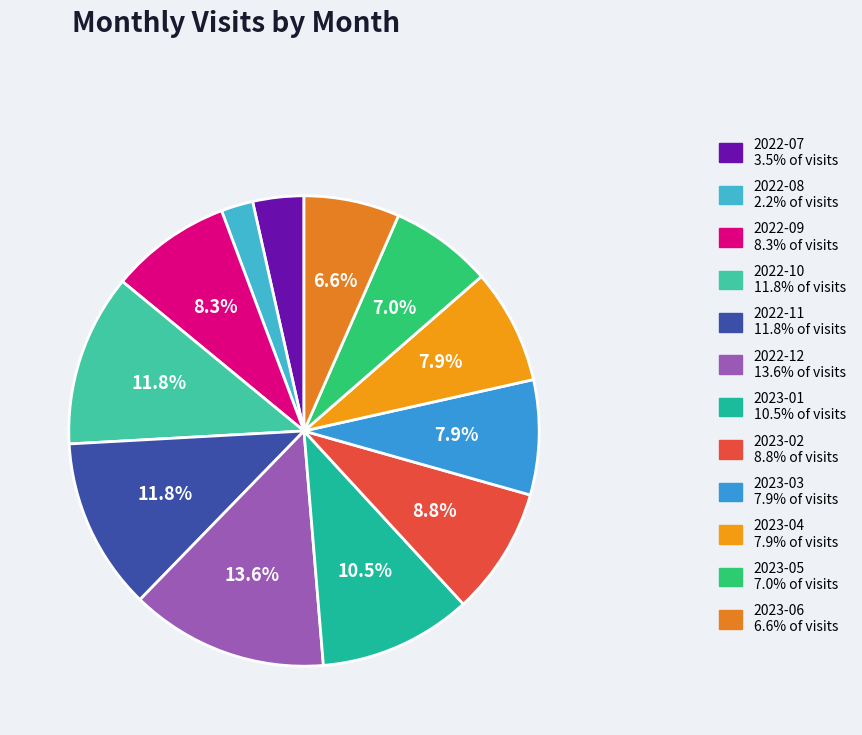

Is it true that 2022-11 is 12% of the pie?

True